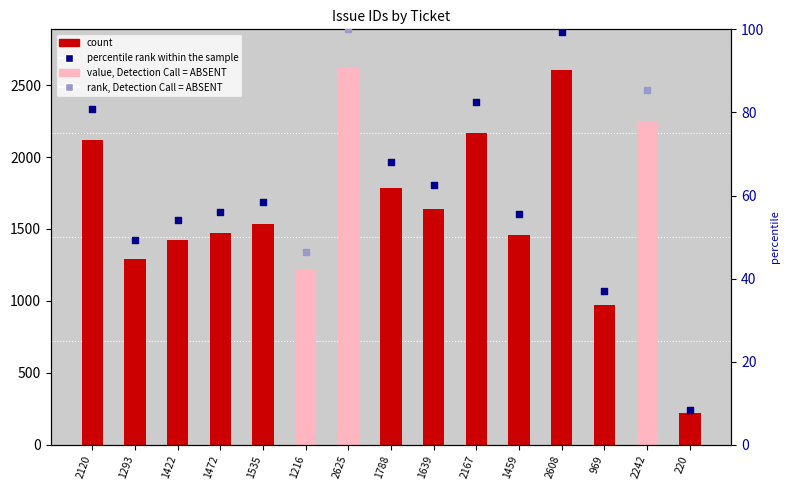

Between 2608 and 1459, which is larger?

2608